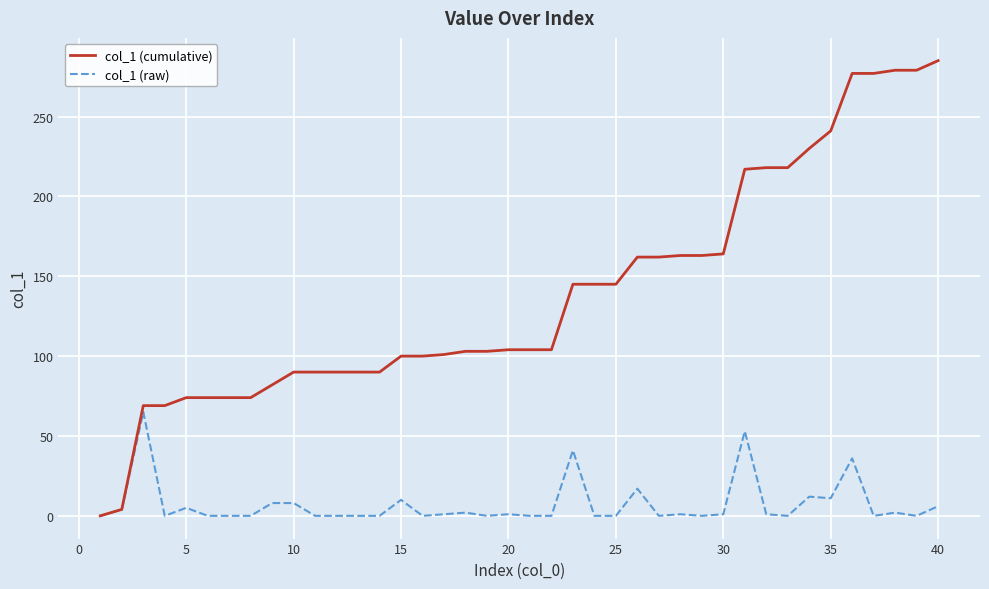

Which series has the largest total across all categories?

col_1 (cumulative)